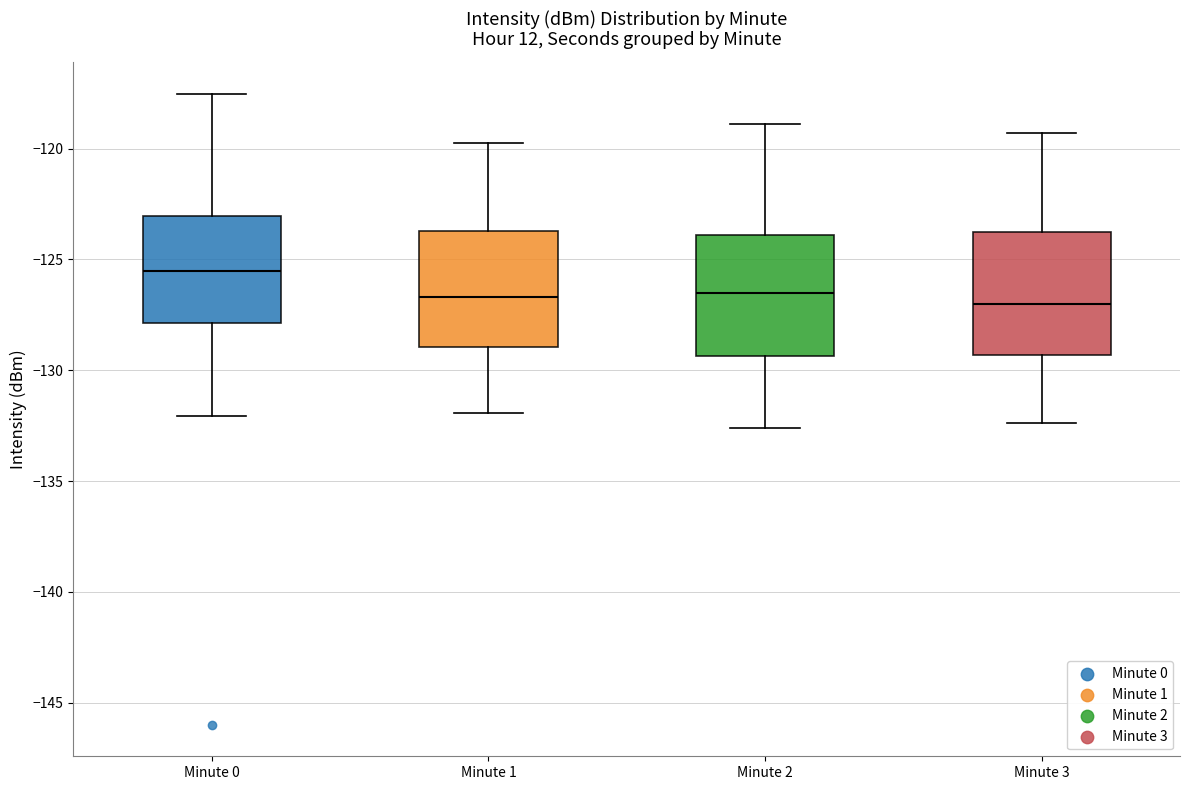

Where does the upper whisker of the box for Minute 1 end on the y-axis? The values are not printed on the chart, so give them approximately, as read against the axis.

-119.5